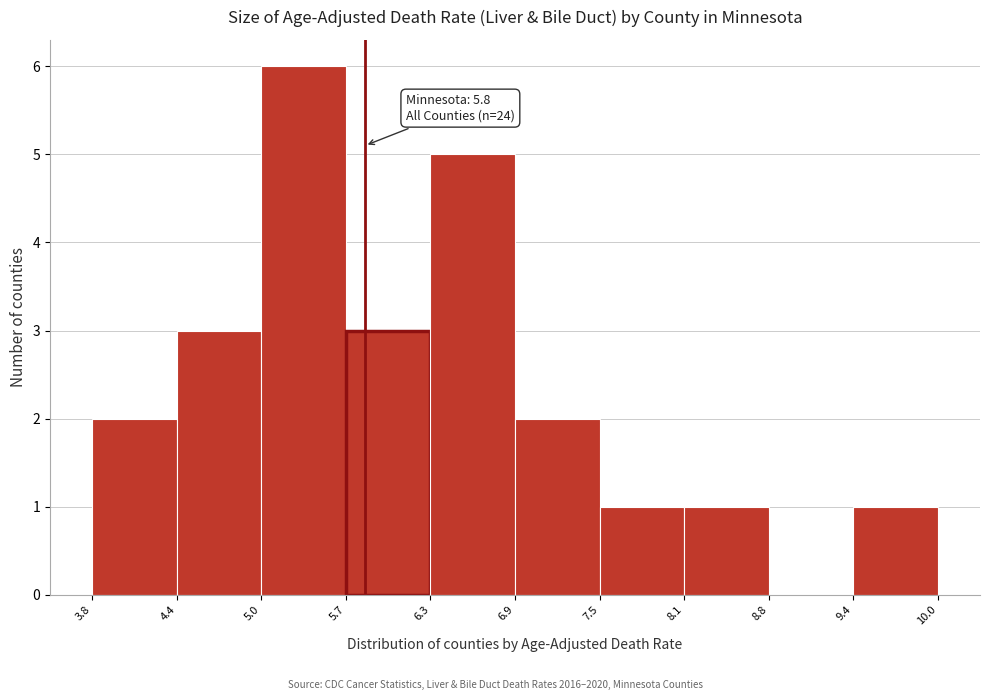

Over which range of the x-axis is the bar tallest?

5.0 to 5.7